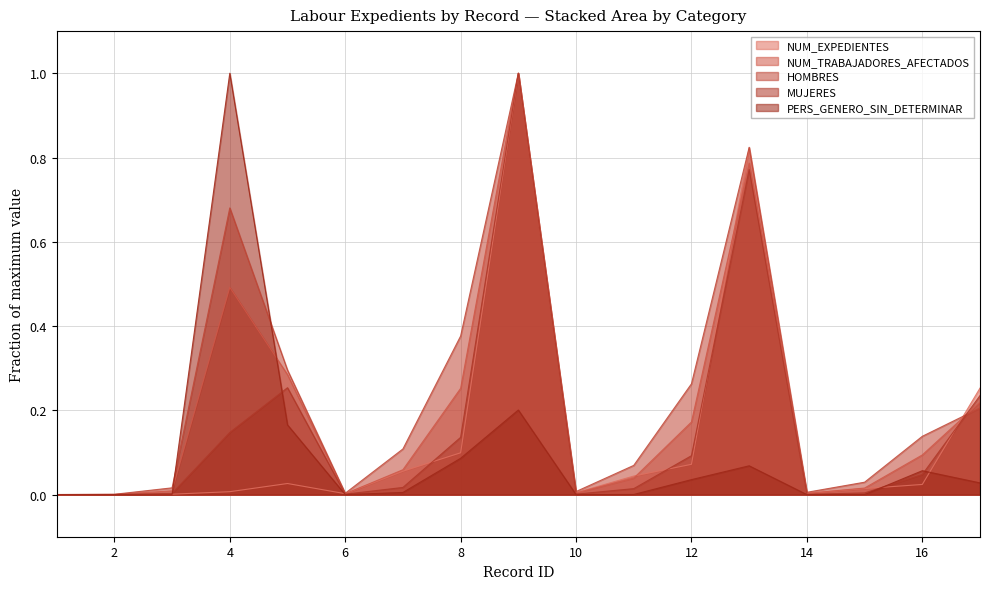

Reading left to right, what are all the values shown in this chart?

NUM_EXPEDIENTES: 1=0.0	2=0.0	3=0.0	4=0.0	5=0.0	6=0.0	7=0.1	8=0.1	9=1.0	10=0.0	11=0.0	12=0.1	13=0.8	14=0.0	15=0.0	16=0.0	17=0.3
NUM_TRABAJADORES_AFECTADOS: 1=0.0	2=0.0	3=0.0	4=0.5	5=0.3	6=0.0	7=0.1	8=0.3	9=1.0	10=0.0	11=0.0	12=0.2	13=0.8	14=0.0	15=0.0	16=0.1	17=0.2
HOMBRES: 1=0.0	2=0.0	3=0.0	4=0.7	5=0.3	6=0.0	7=0.1	8=0.4	9=1.0	10=0.0	11=0.1	12=0.3	13=0.8	14=0.0	15=0.0	16=0.1	17=0.2
MUJERES: 1=0.0	2=0.0	3=0.0	4=0.1	5=0.3	6=0.0	7=0.0	8=0.1	9=1.0	10=0.0	11=0.0	12=0.1	13=0.8	14=0.0	15=0.0	16=0.0	17=0.2
PERS_GENERO_SIN_DETERMINAR: 1=0.0	2=0.0	3=0.0	4=1.0	5=0.2	6=0.0	7=0.0	8=0.1	9=0.2	10=0.0	11=0.0	12=0.0	13=0.1	14=0.0	15=0.0	16=0.1	17=0.0